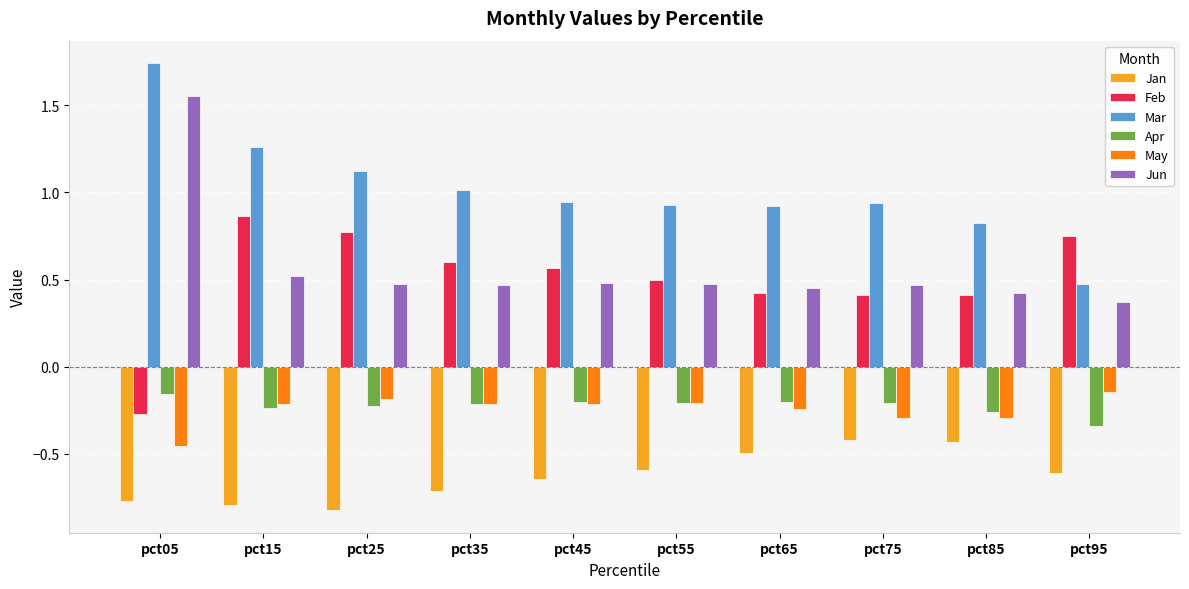

Which category has the highest value across all series?

pct05